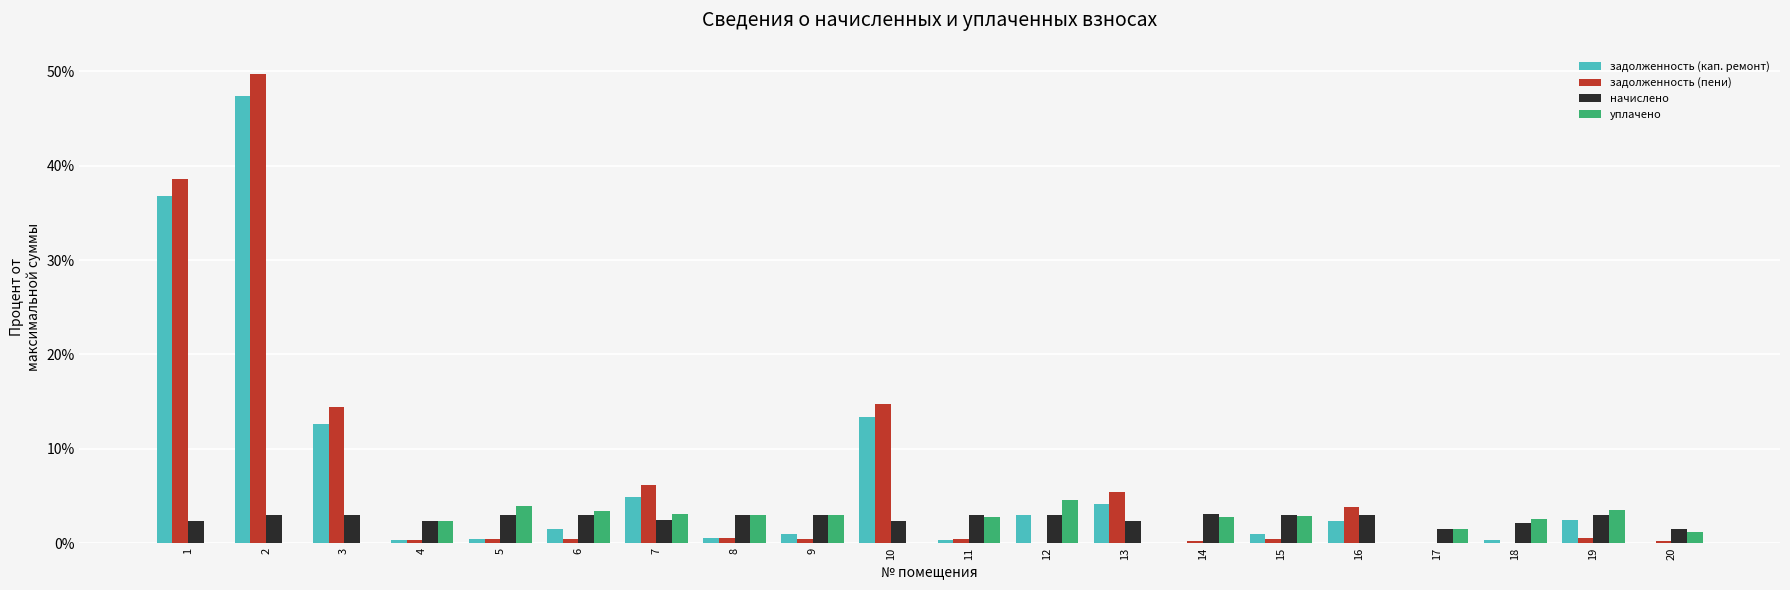

Which series changed the most between 1 and 3?

задолженность (пени)